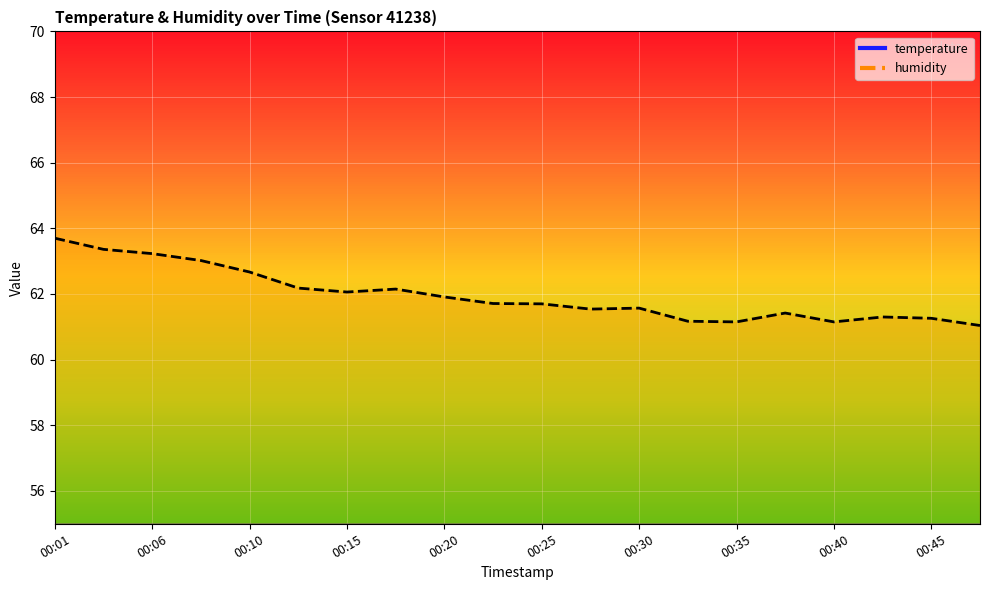

Which series changed the most between 00:13 and 00:32?

humidity